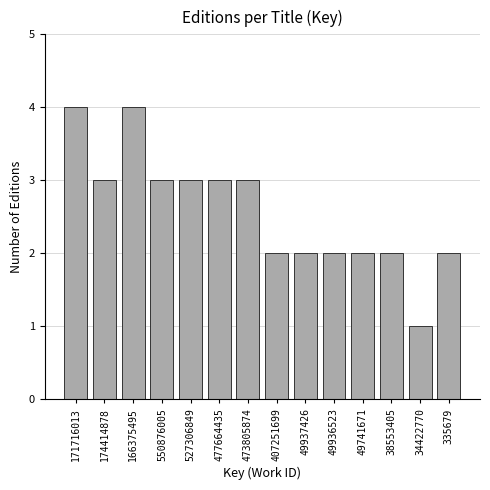

Reading left to right, extract all data points from this chart.

4	3	4	3	3	3	3	2	2	2	2	2	1	2